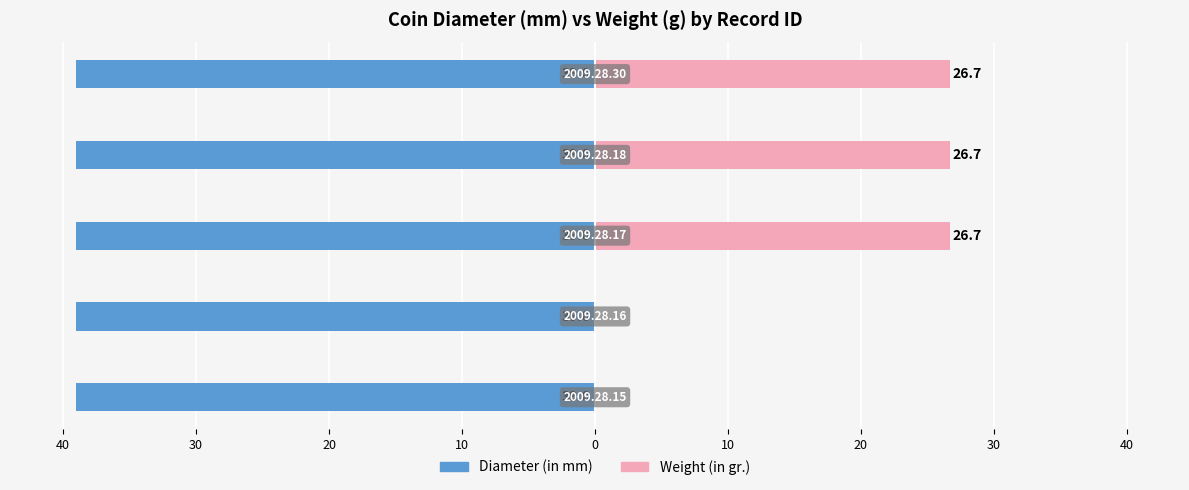

What are all the series names shown in the legend?

Diameter (in mm), Weight (in gr.)